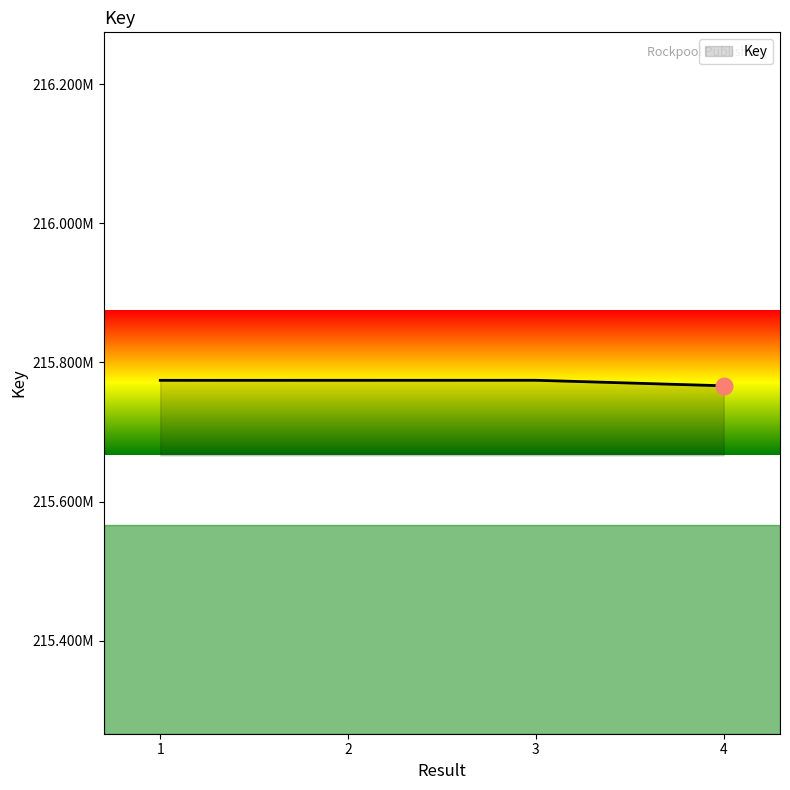

Does the chart have visible grid lines?

No